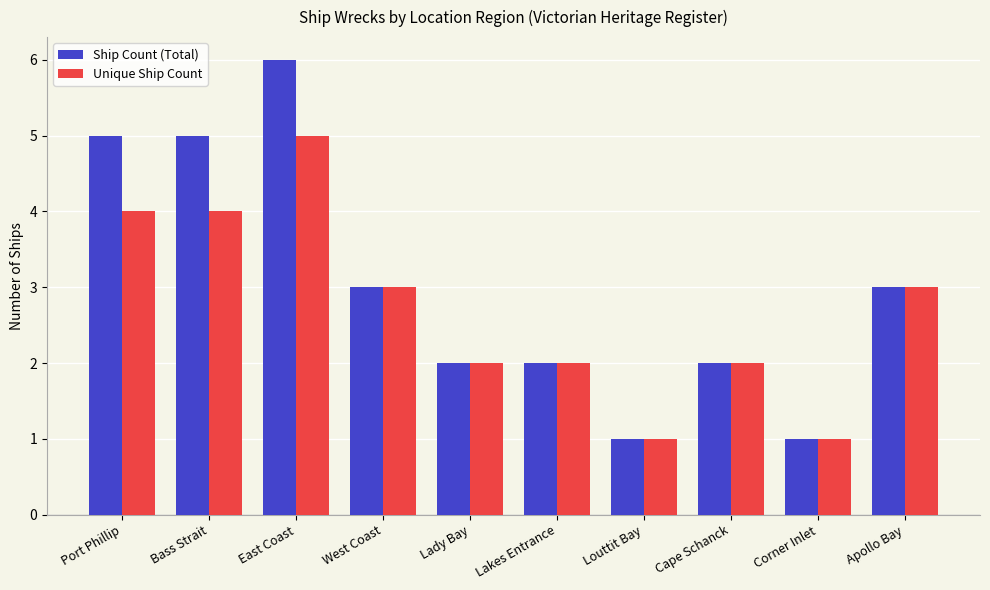

List the series in order of their overall mean, highest first.

Ship Count (Total), Unique Ship Count